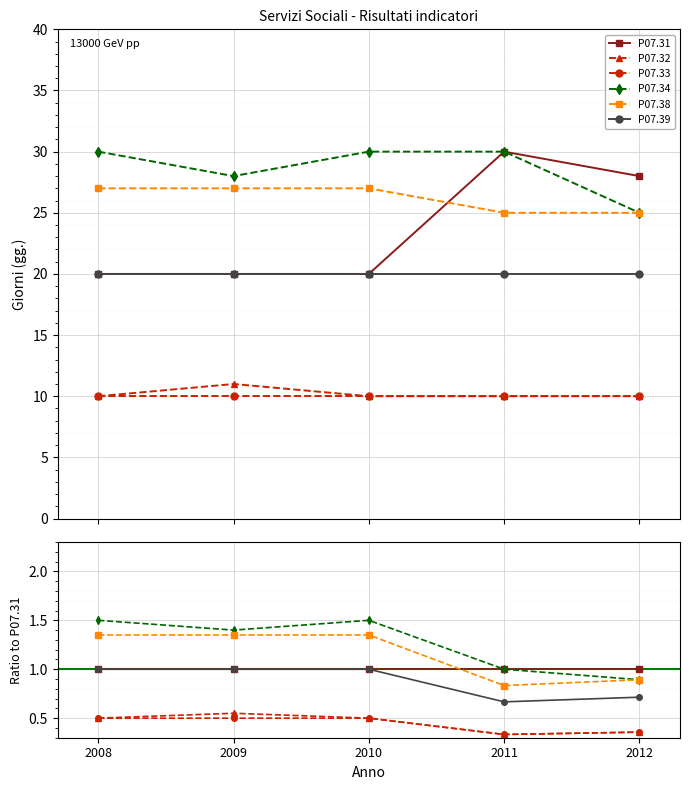

What is the difference between the highest and lowest values at 2012?

0.6